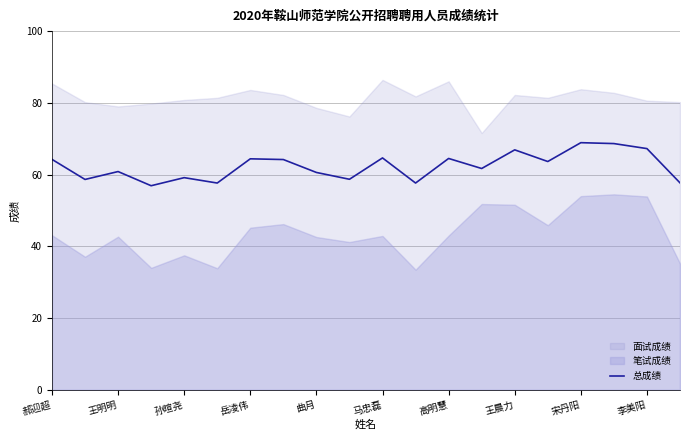

How many points are lower than both their immediate neighbors (excluding endpoints)?

7